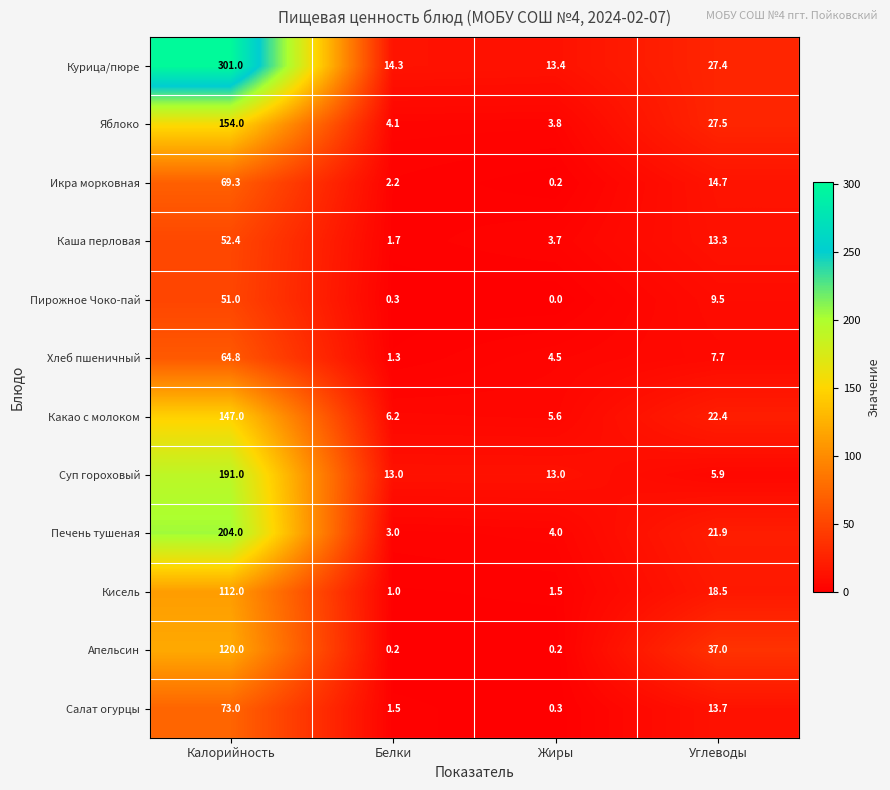

List the labels in order of Каша перловая value, largest first.

Калорийность, Углеводы, Жиры, Белки